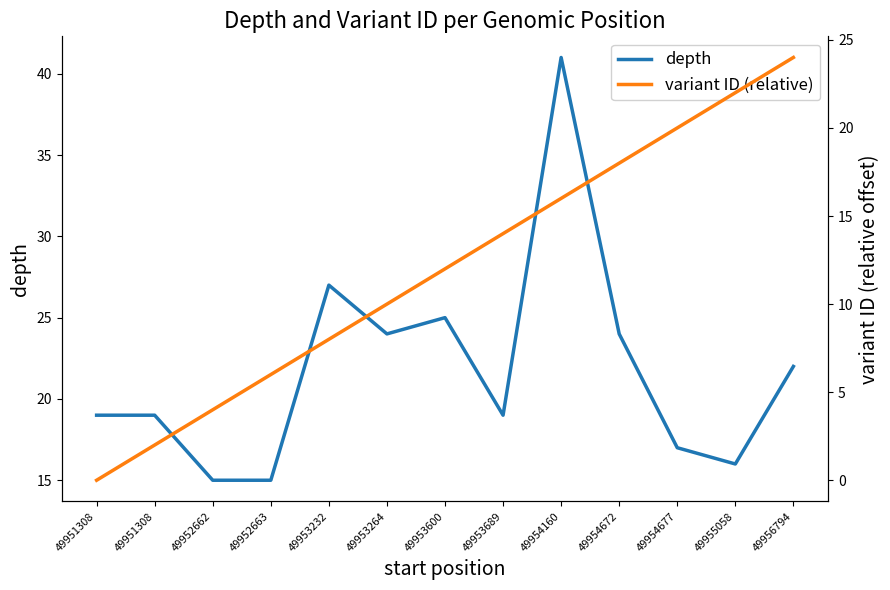

How many values in the variant ID (relative) series are below 12?

6